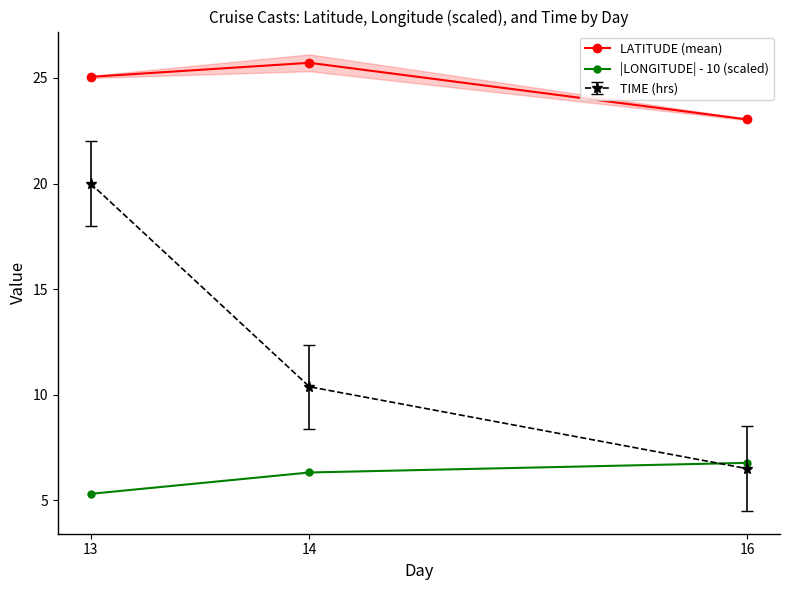

Does the chart have visible grid lines?

No